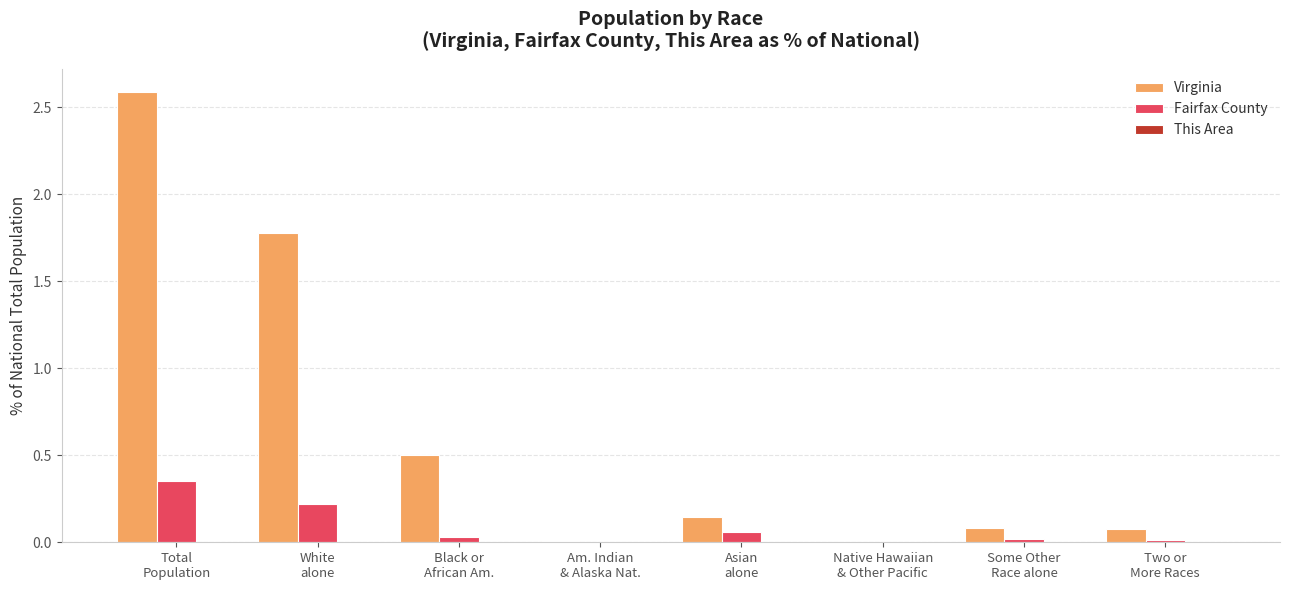

True or false: Fairfax County has a value of 0.1 at Asian
alone.

True